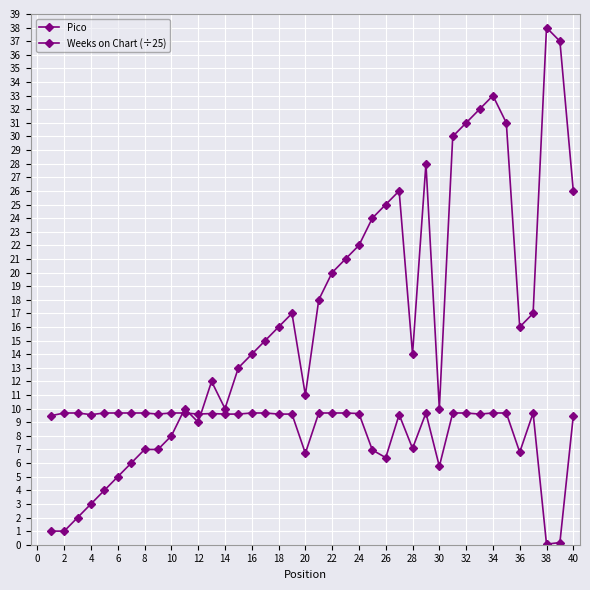

List the series in order of their overall mean, lowest first.

Weeks on Chart (÷25), Pico